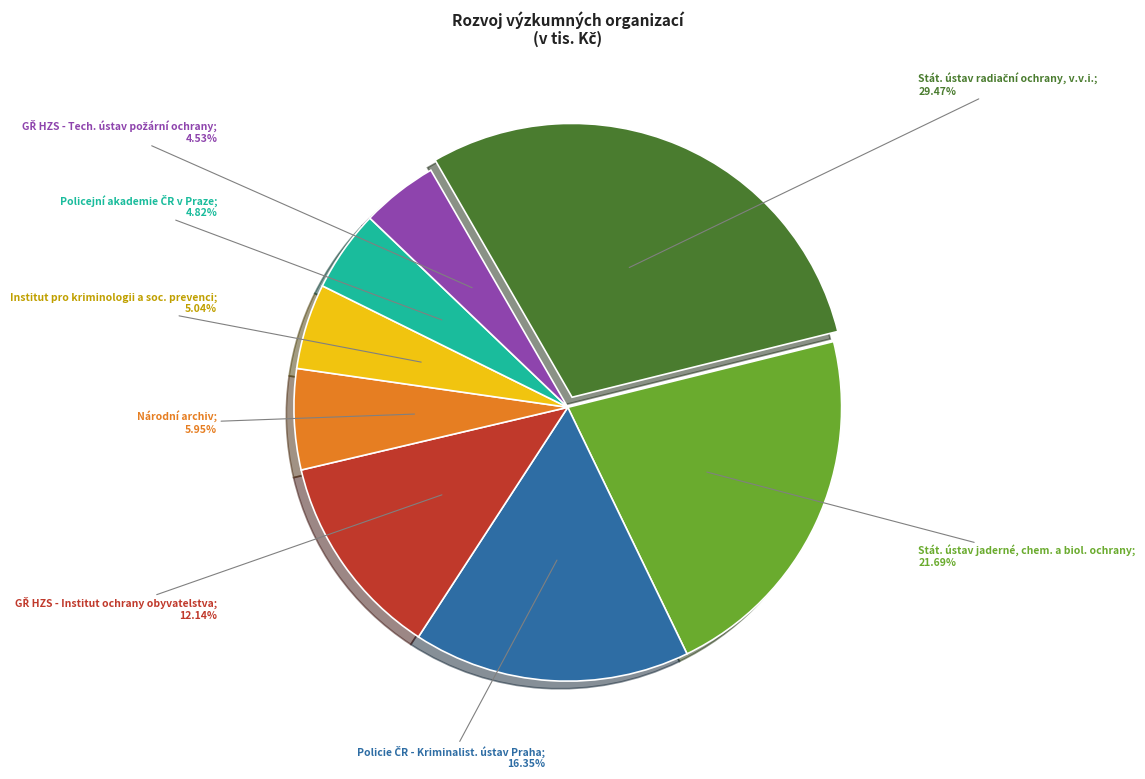

Count the number of slices in the pie.

8